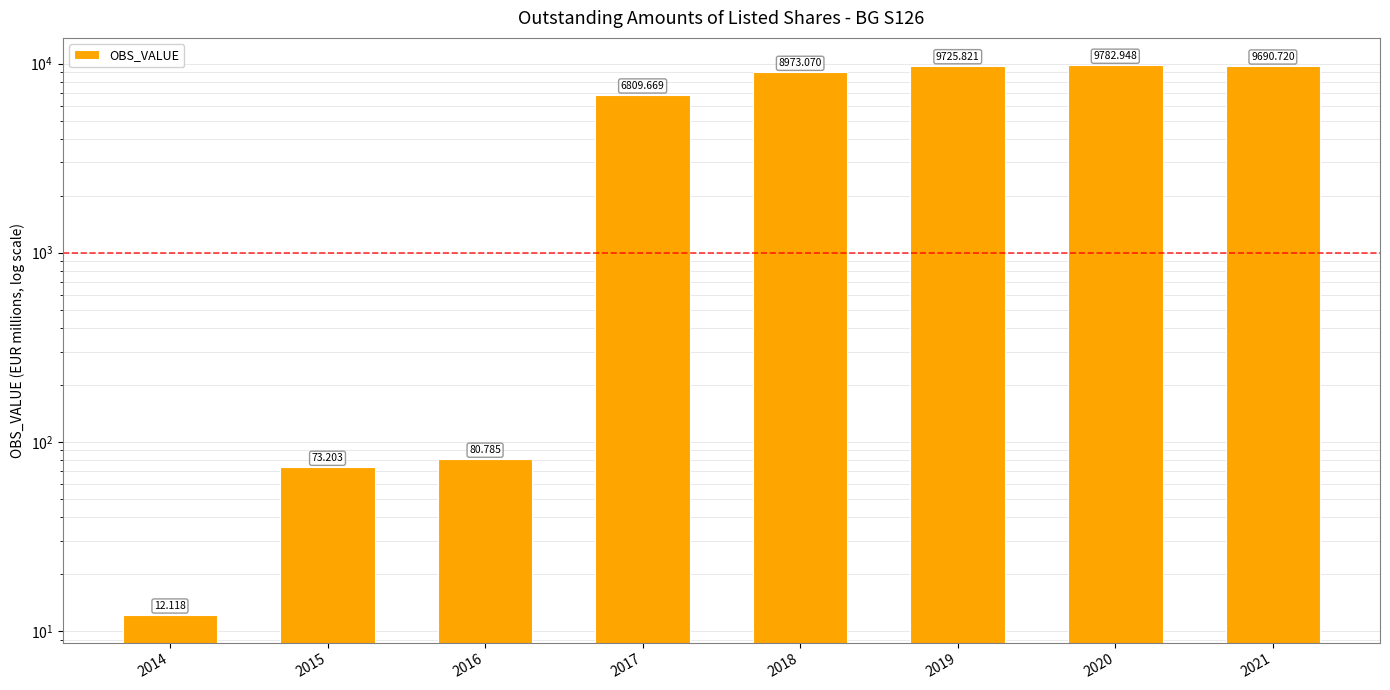

Reading left to right, list all the values displayed in this chart.

2014=12.1	2015=73.2	2016=80.8	2017=6809.7	2018=8973.1	2019=9725.8	2020=9782.9	2021=9690.7